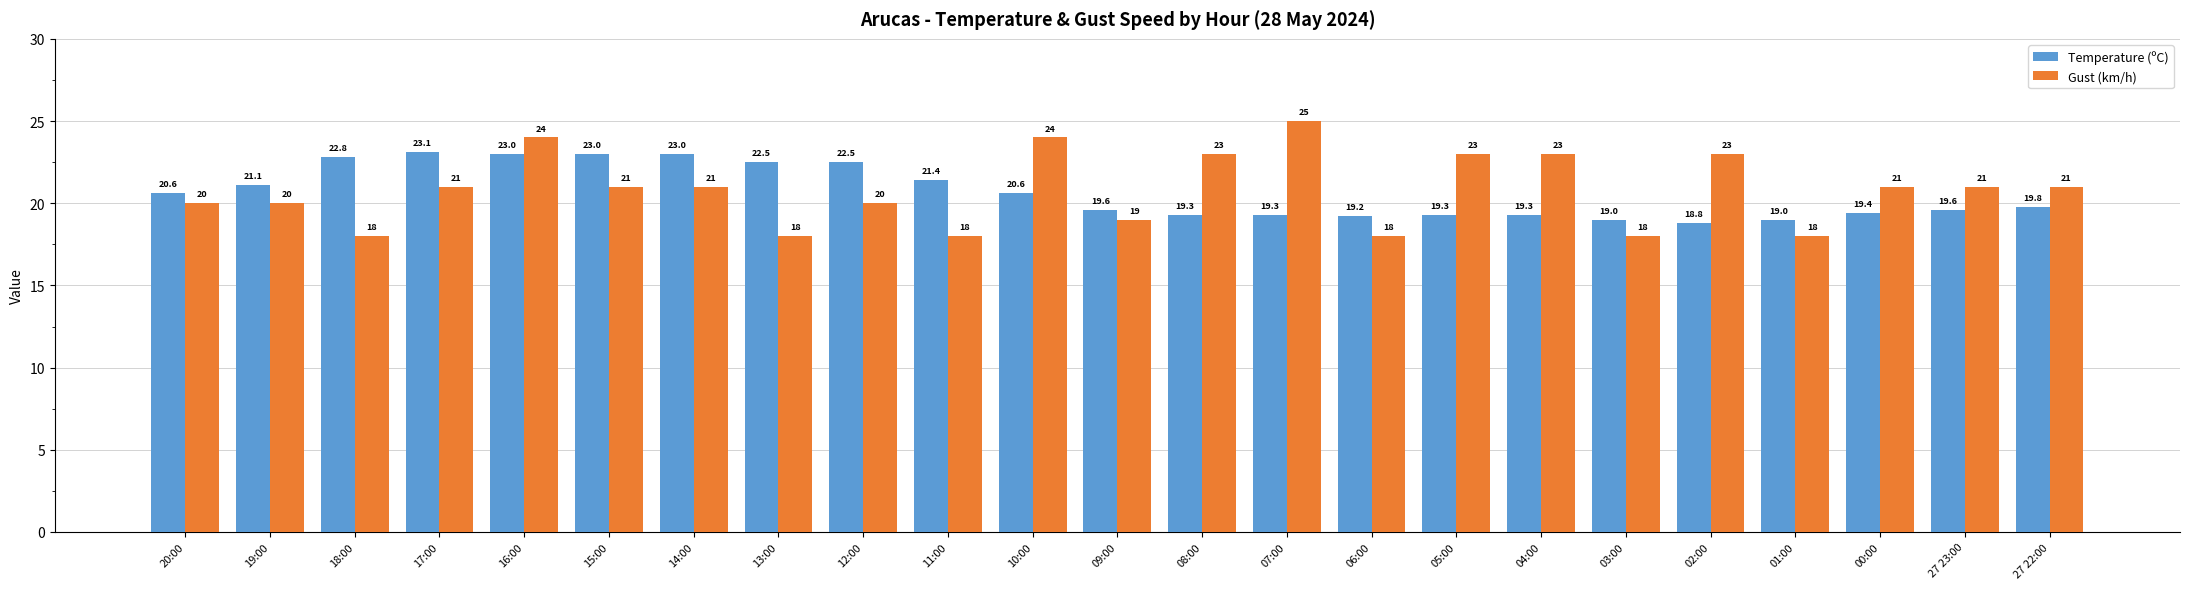

Are the bars horizontal?

No